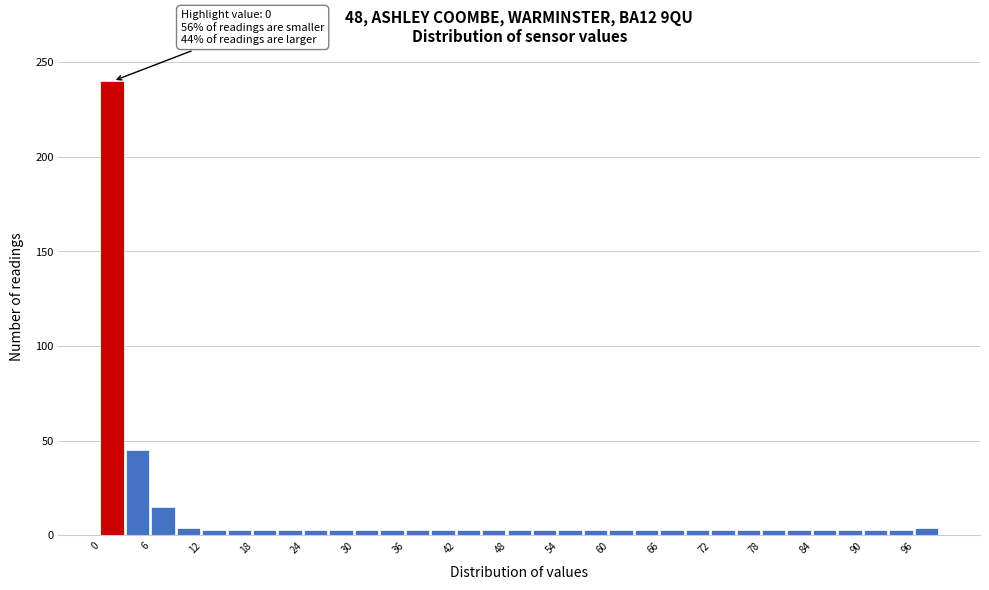

Read against the x-axis, roughly where is the centre of the tallest bar?

1